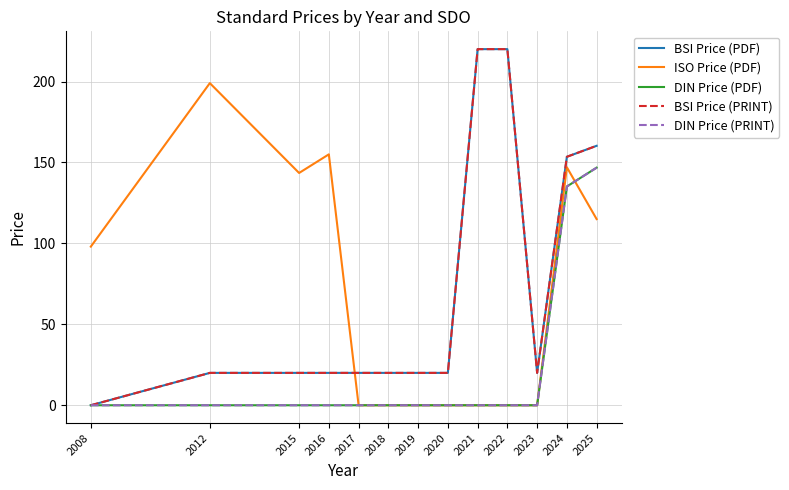

What is the maximum value shown in the chart?

220.0